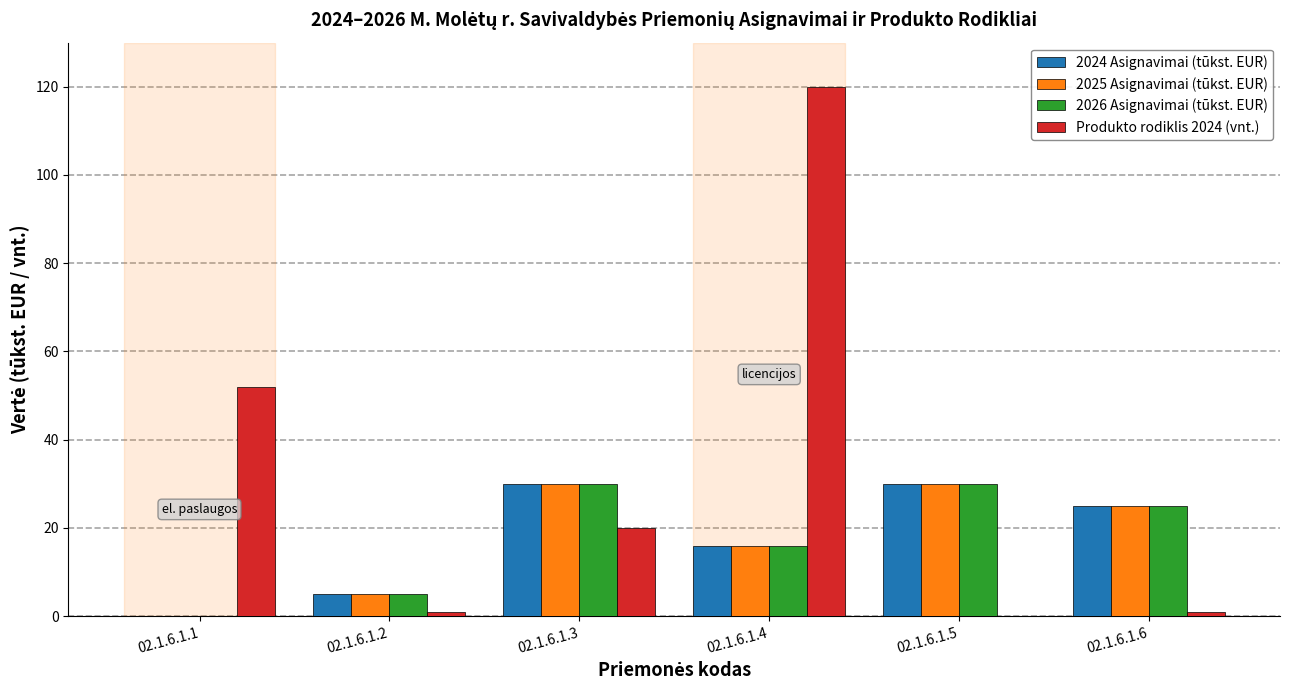

Where is 2024 Asignavimai (tūkst. EUR) nearest to the value 15?

02.1.6.1.4